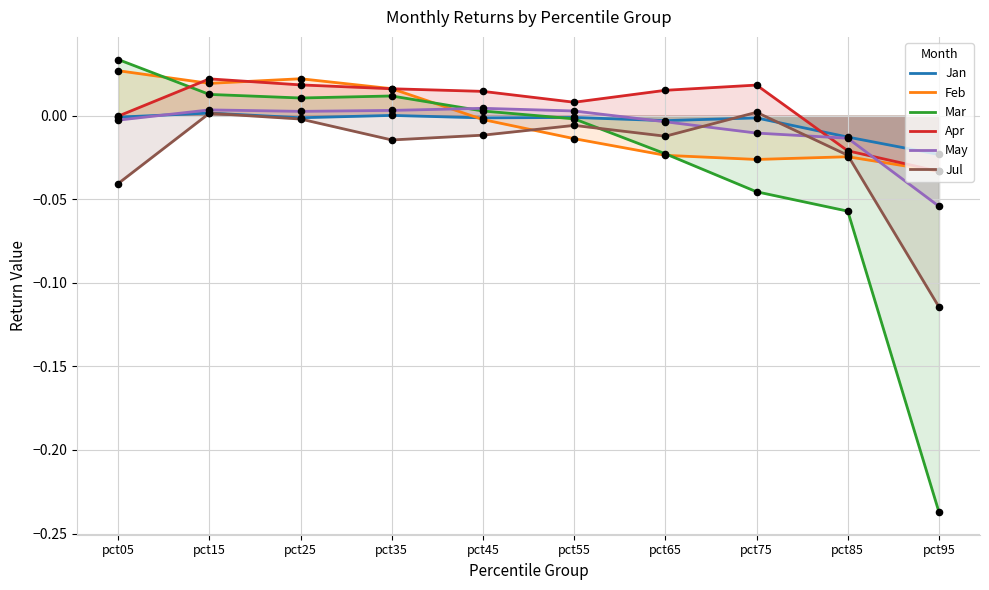

Is the value of May at pct25 greater than the value of Feb at pct15?

No